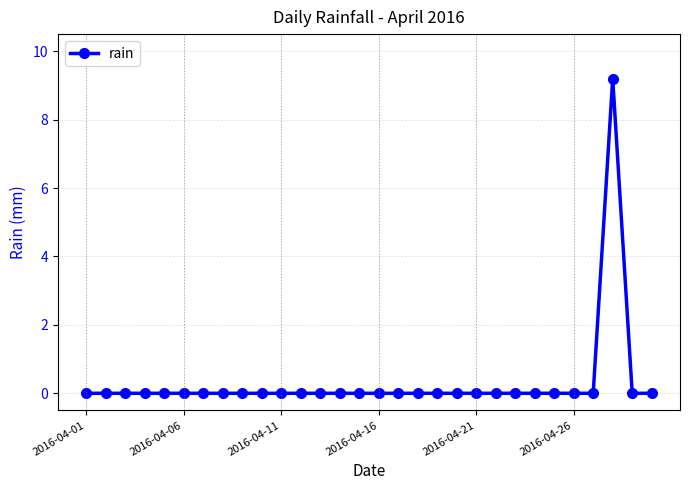

What is the maximum value shown in the chart?

9.2